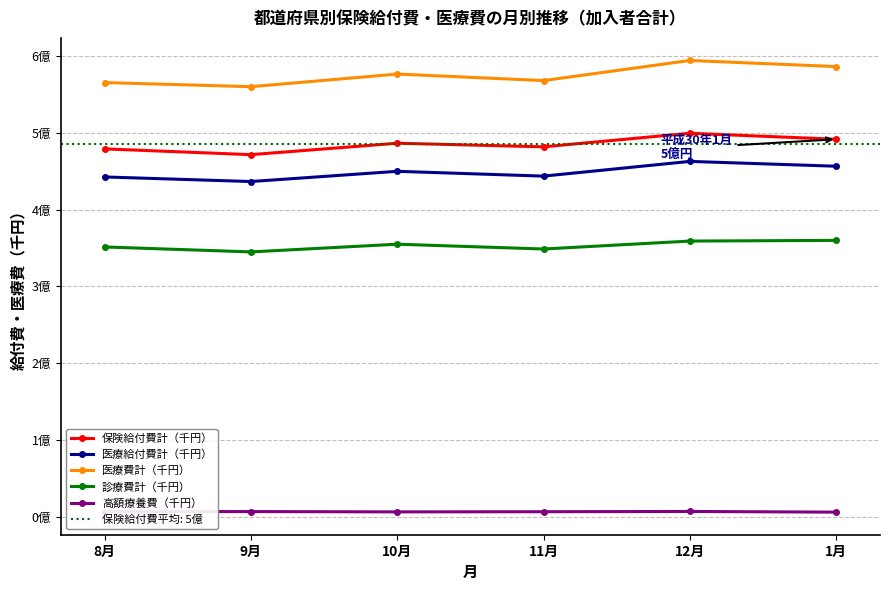

List the labels in order of 診療費計（千円） value, largest first.

1月, 12月, 10月, 8月, 11月, 9月